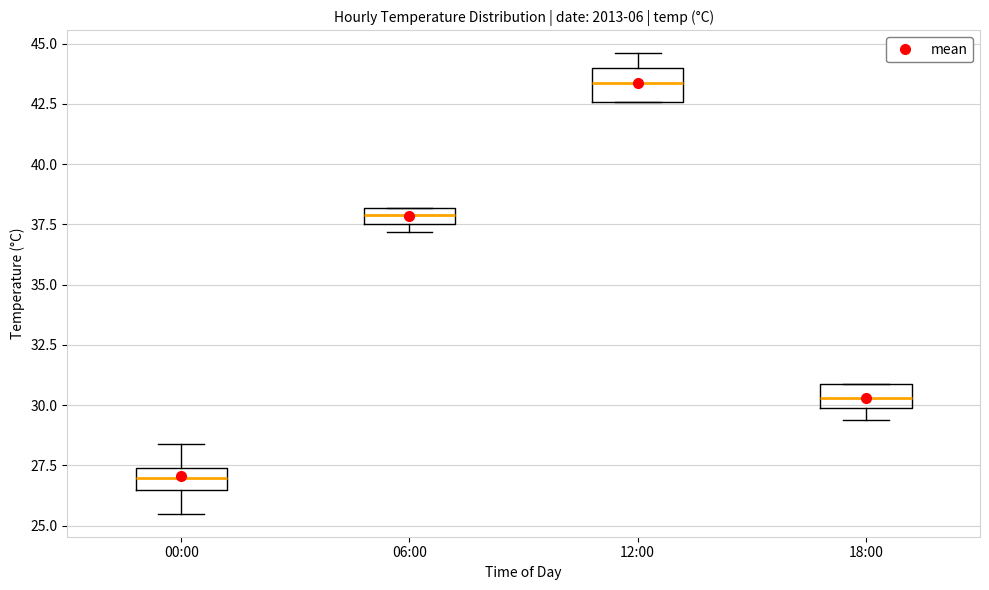

Which box's median line is the highest?

12:00